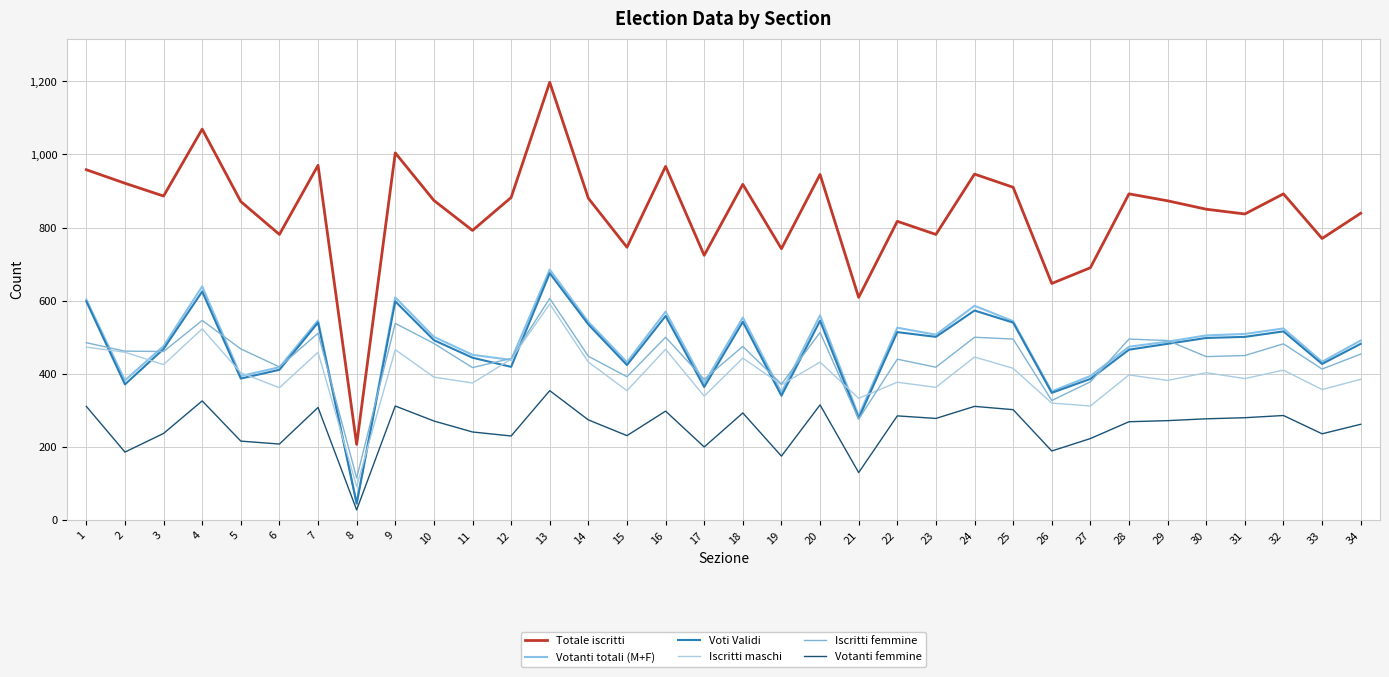

Which category has the lowest value in the Voti Validi series?

8